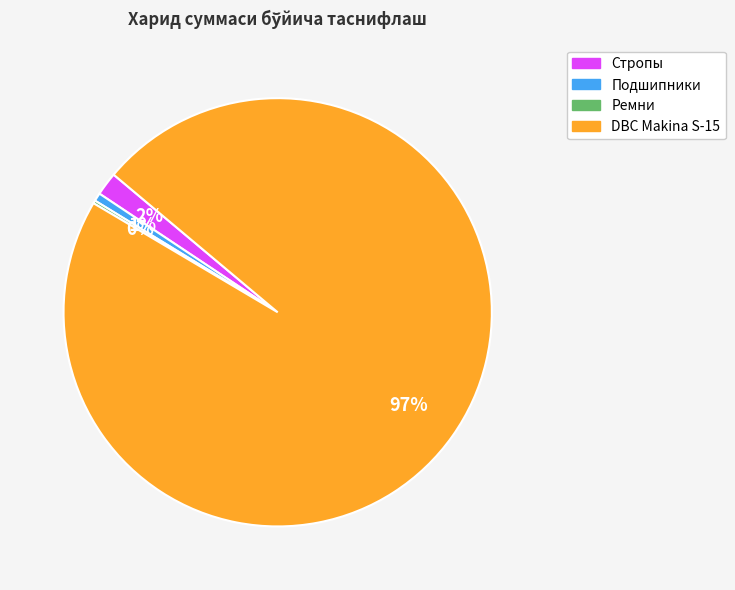

The Стропы slice represents 2% of the pie. True or false?

True